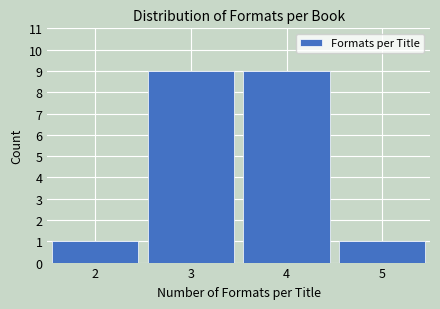

Reading left to right, transcribe this chart: for each bar, give the range it covers on the x-axis and its height. The values are not printed on the chart, so give them approximately, as read against the axis.

1.5 to 2.5: 1
2.5 to 3.5: 9
3.5 to 4.5: 9
4.5 to 5.5: 1